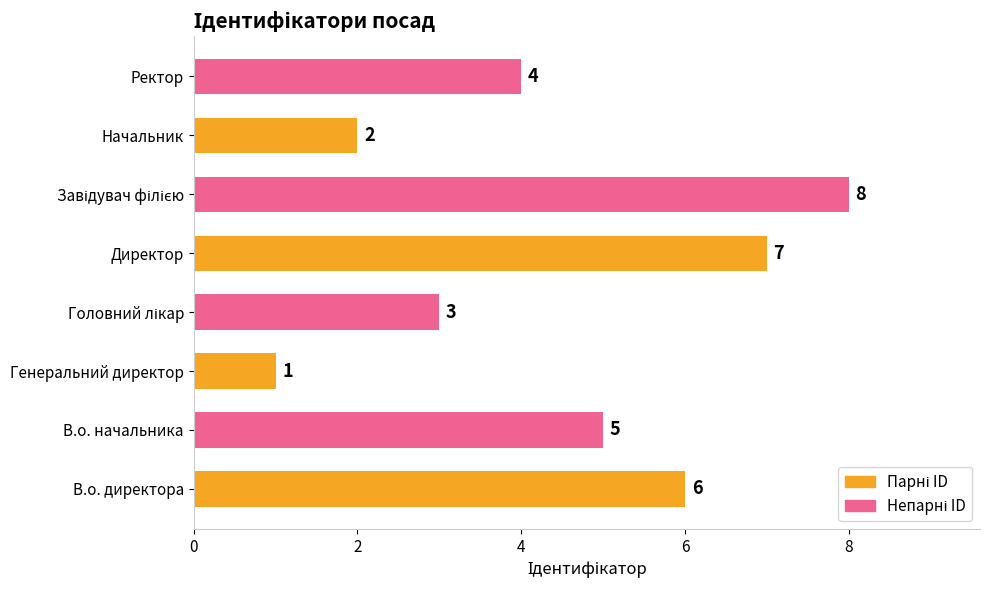

What is the change in value from В.о. начальника to Генеральний директор?

-4